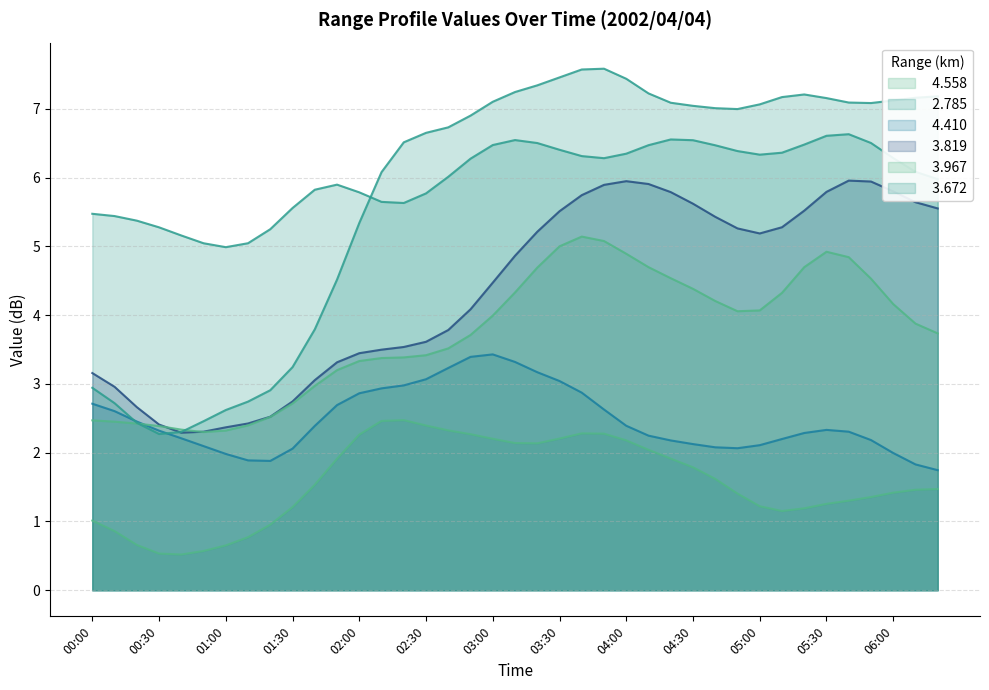

What is the total value across all series at 04:50?

25.5